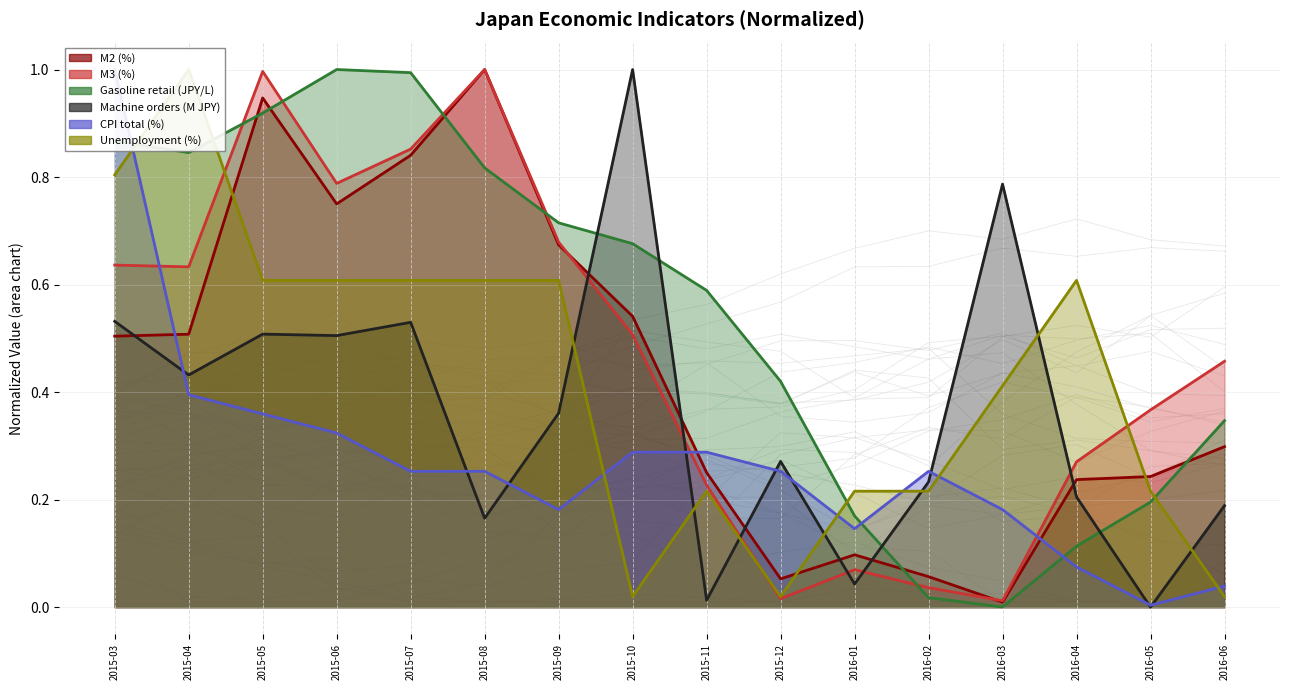

True or false: CPI total (%) and M3 (%) intersect in this chart.

True